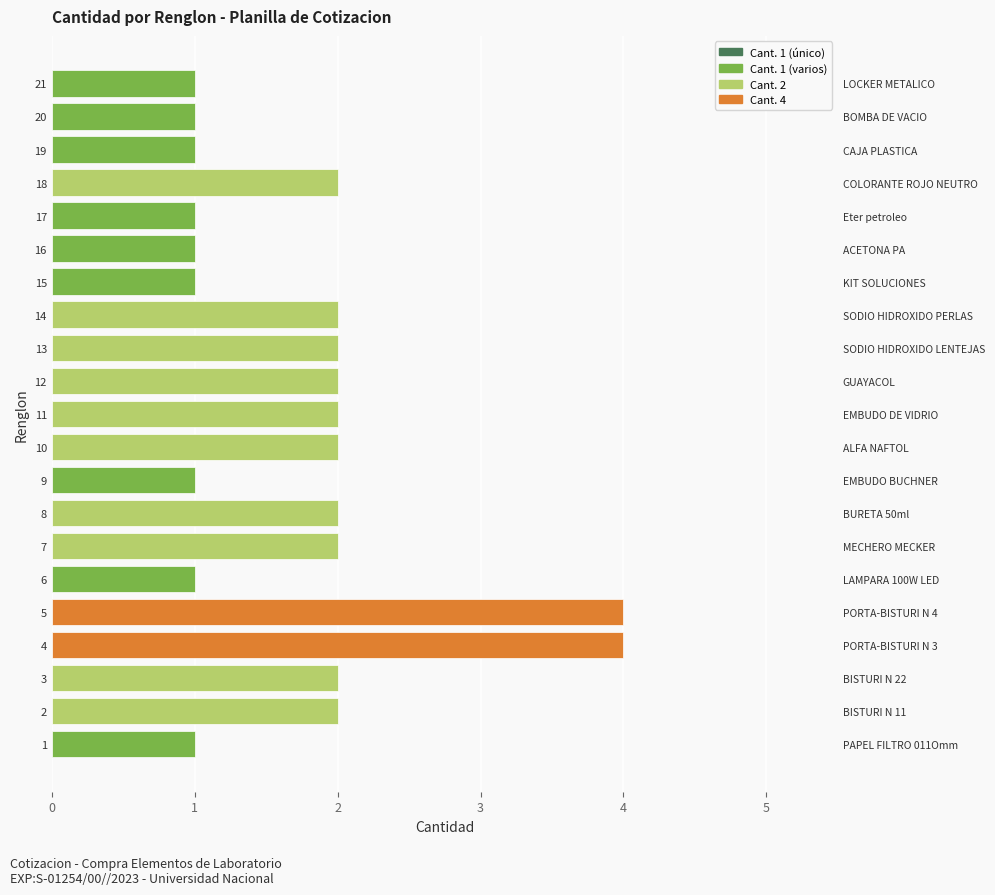

What is the change in value from 1 to 2?

+1